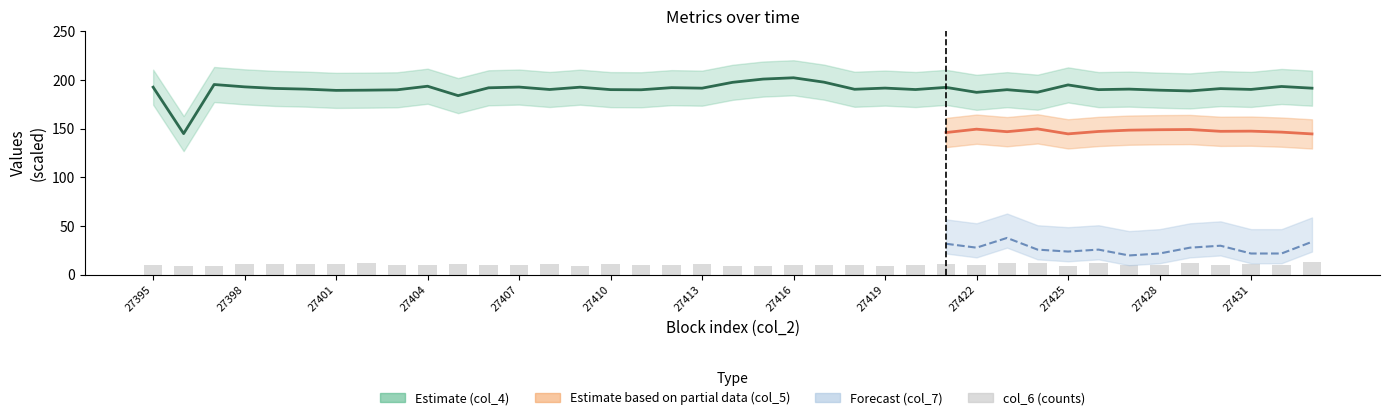

Reading left to right, extract all data points from this chart.

col_4: 192.7	145.0	195.4	193.0	191.4	190.7	189.4	189.6	189.9	193.6	184.0	192.0	192.8	190.3	192.7	190.1	190.0	192.2	191.6	197.6	201.0	202.3	197.8	190.5	191.7	190.2	192.4	187.4	190.1	187.5	195.0	190.1	190.7	189.6	188.8	191.2	190.3	193.4	191.6
col_6: 10.5	9.5	9.2	11.0	11.3	11.1	11.3	12.1	10.7	10.0	11.4	10.6	10.5	10.8	9.4	10.9	10.4	10.0	11.2	9.6	9.5	10.0	9.7	10.6	9.3	10.0	11.0	10.6	12.7	12.3	9.7	12.2	9.8	10.5	12.2	10.6	11.2	9.9	12.9